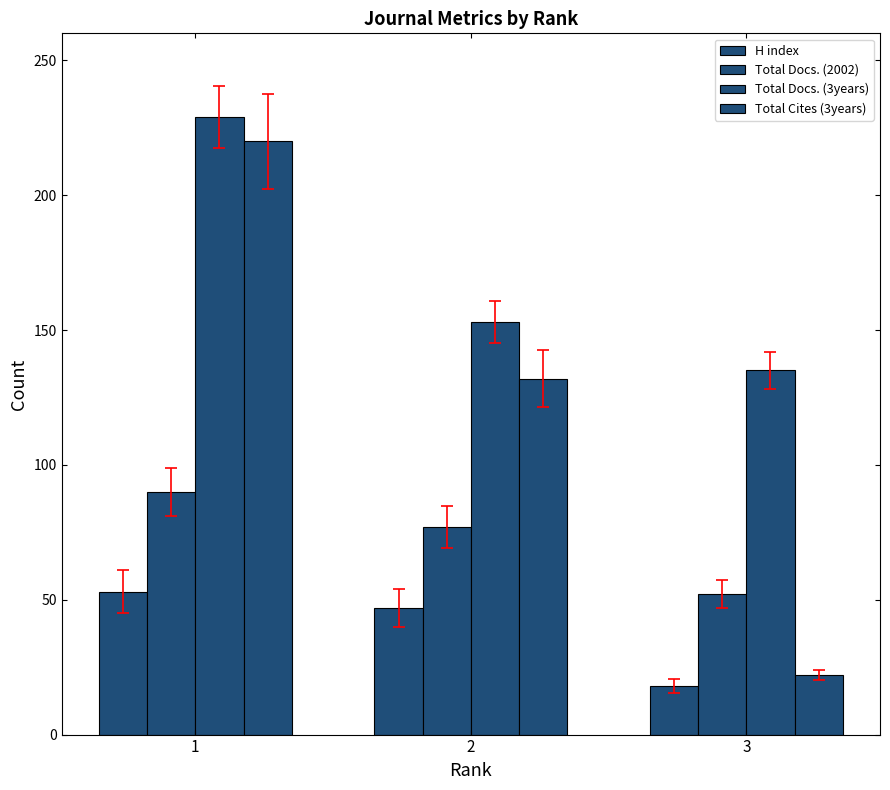

Reading left to right, extract all data points from this chart.

H index: 1=53	2=47	3=18
Total Docs. (2002): 1=90	2=77	3=52
Total Docs. (3years): 1=229	2=153	3=135
Total Cites (3years): 1=220	2=132	3=22